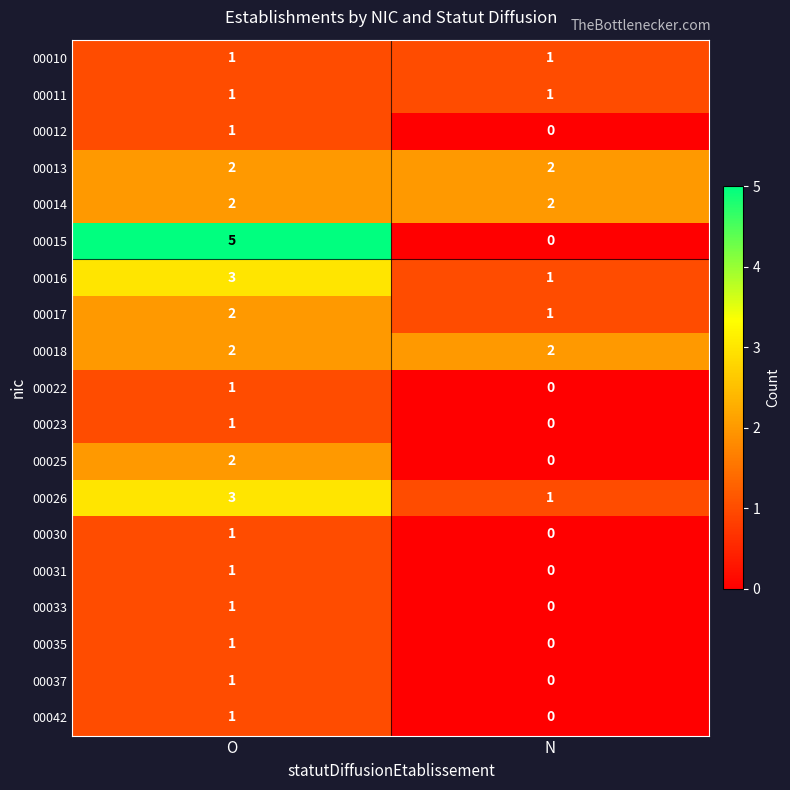

Is the value of 00035 at O greater than the value of 00022 at N?

Yes